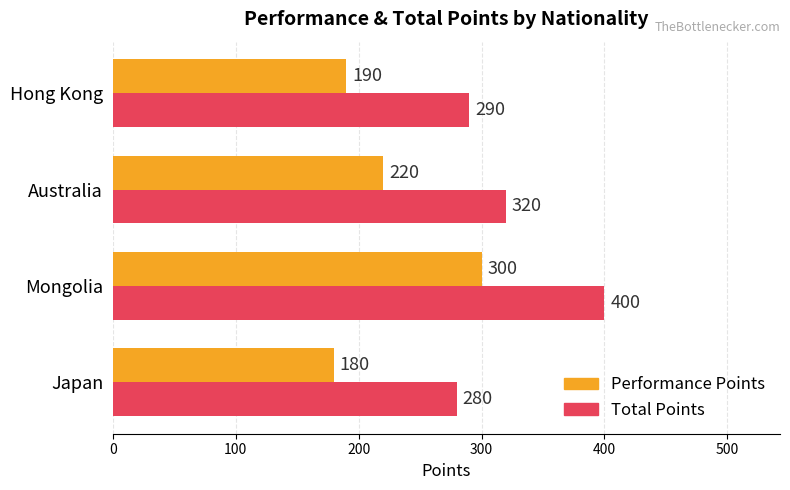

What is the sum of all Performance Points values?

890